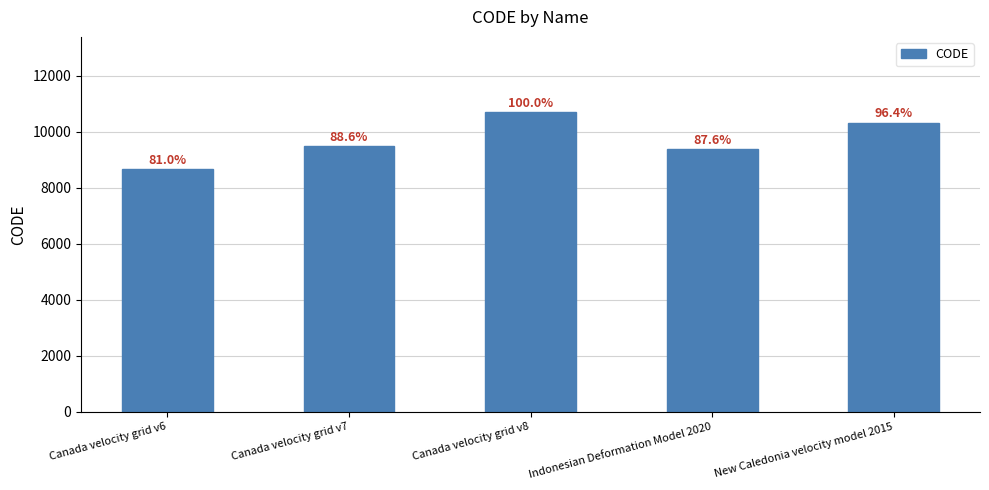

True or false: the data shows 18072 at Canada velocity grid v8.

False